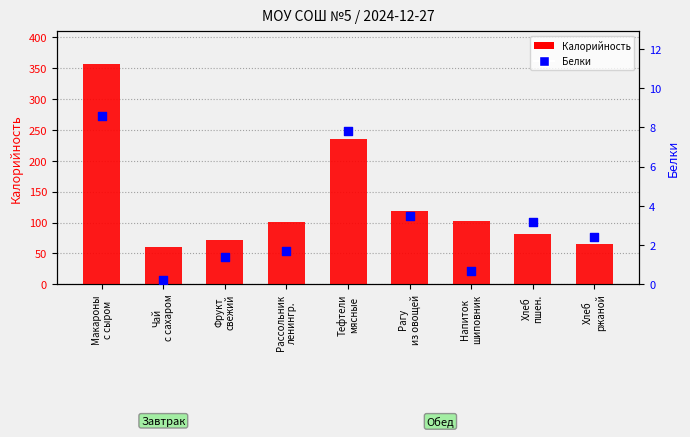

Which series contains the highest Y value?

Калорийность